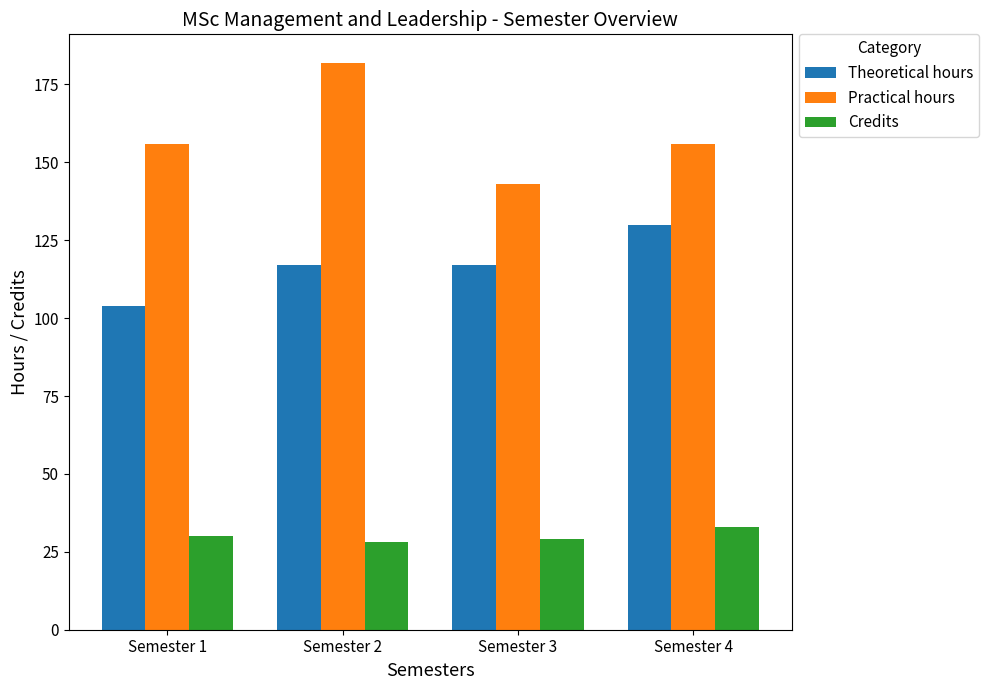

Reading right to left, list all the values displayed in this chart.

Theoretical hours: Semester 4=130	Semester 3=117	Semester 2=117	Semester 1=104
Practical hours: Semester 4=156	Semester 3=143	Semester 2=182	Semester 1=156
Credits: Semester 4=33	Semester 3=29	Semester 2=28	Semester 1=30